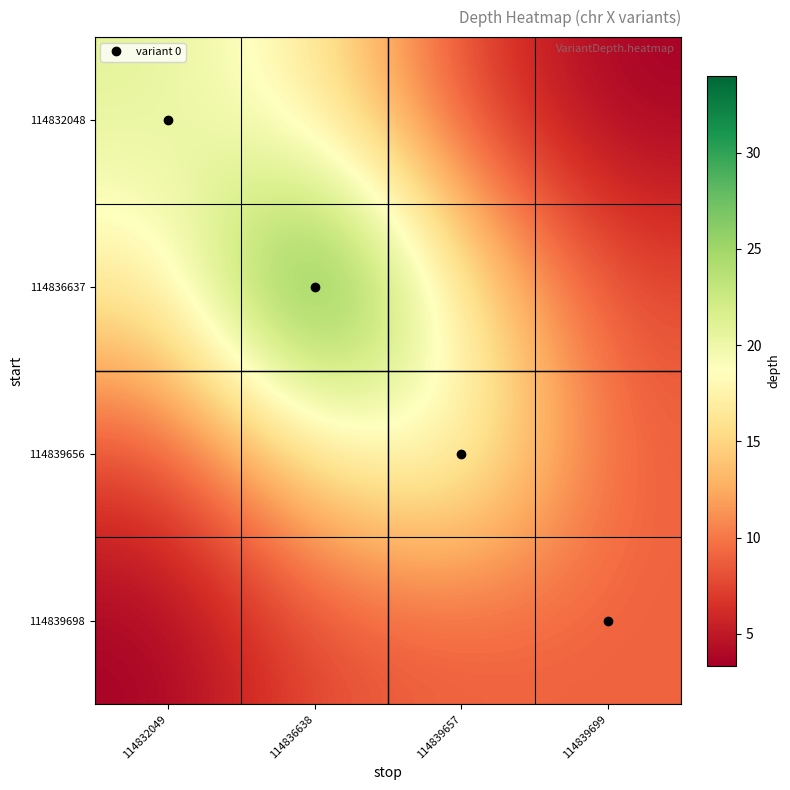

Reading left to right, transcribe all the data shown in this chart.

114832048: 114832049=21.0	114836638=16.7	114839657=7.5	114839699=3.3
114836637: 114832049=16.7	114836638=34.0	114839657=16.4	114839699=7.9
114839656: 114832049=7.5	114836638=16.4	114839657=20.0	114839699=8.8
114839698: 114832049=3.3	114836638=7.9	114839657=8.8	114839699=9.0